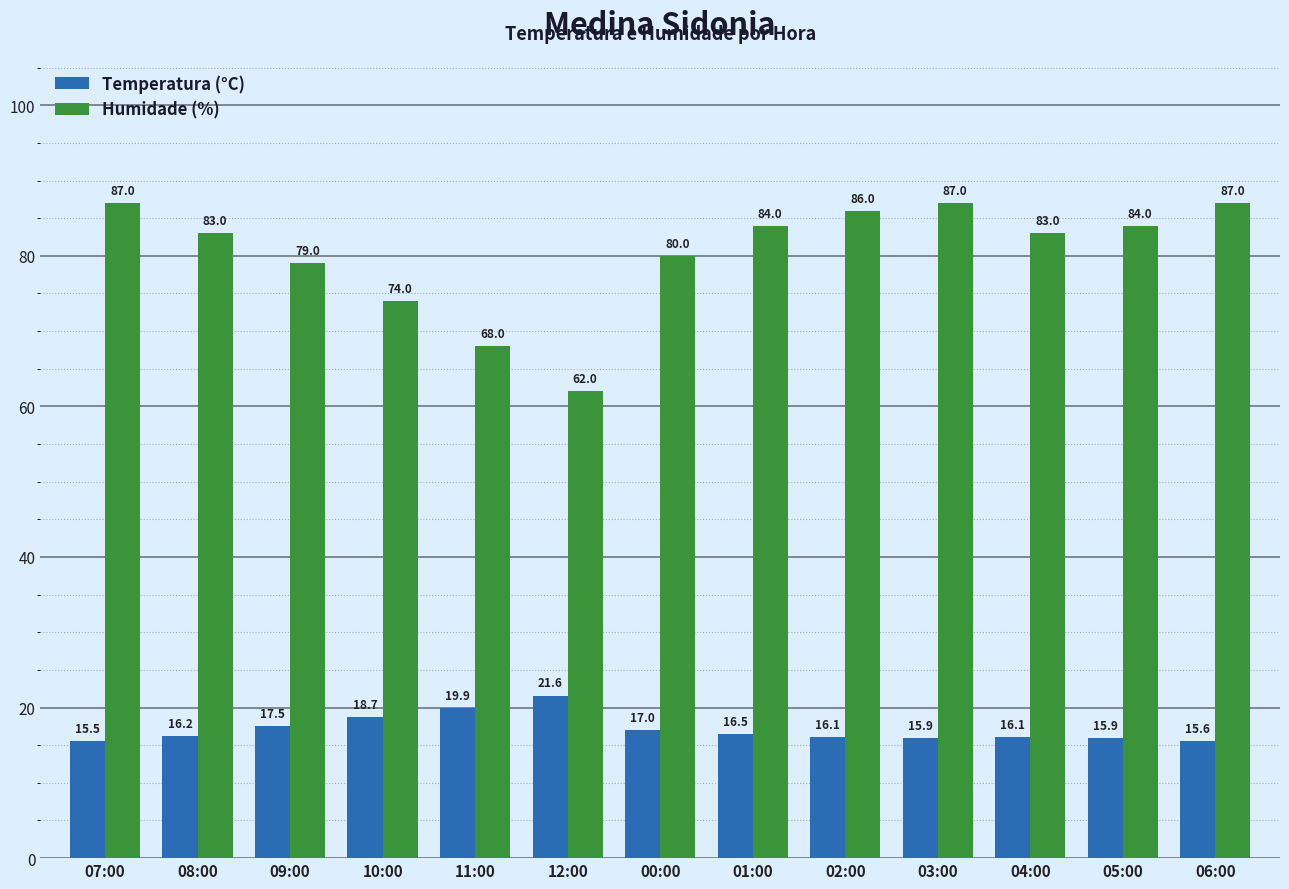

The Humidade (%) series shows 83.0 at 04:00. True or false?

True